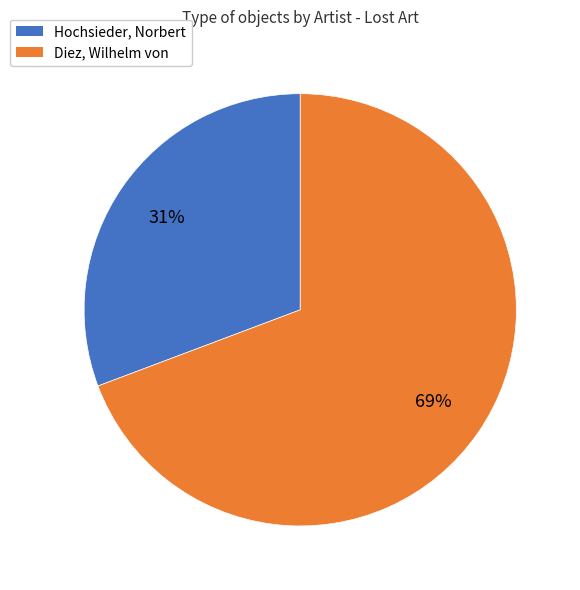

To the nearest percent, what percentage of the pie is Hochsieder, Norbert?

31%